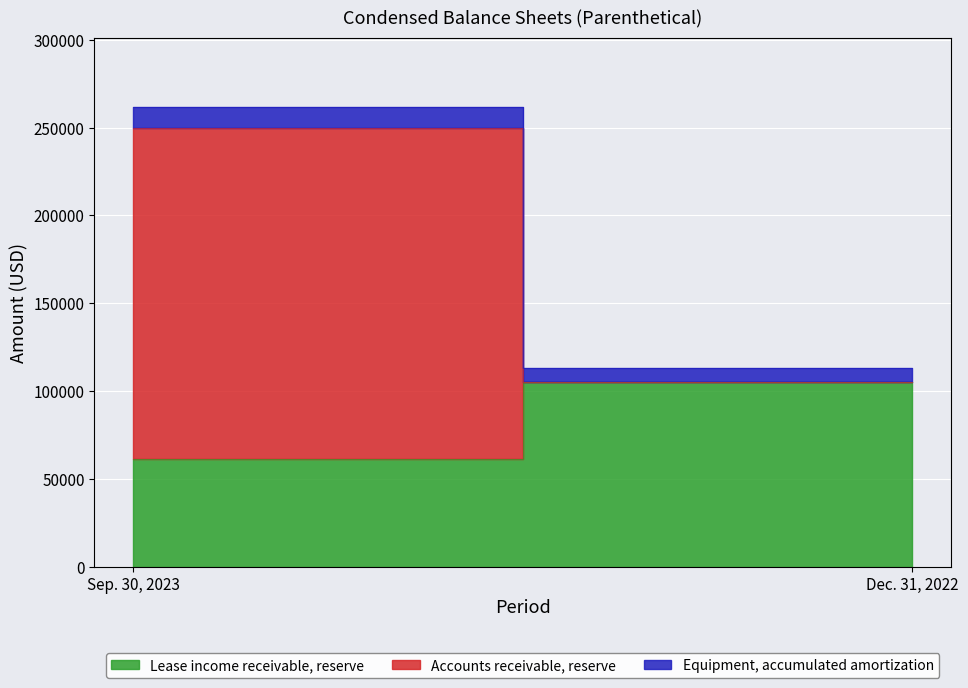

How many data points in Accounts receivable, reserve are less than 189000?

1